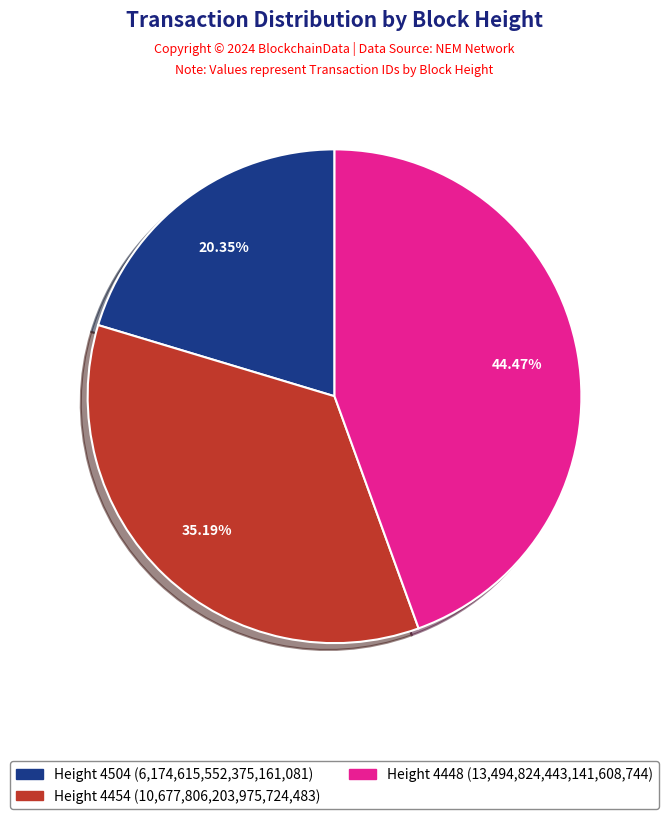

Is there a majority slice in this chart?

No